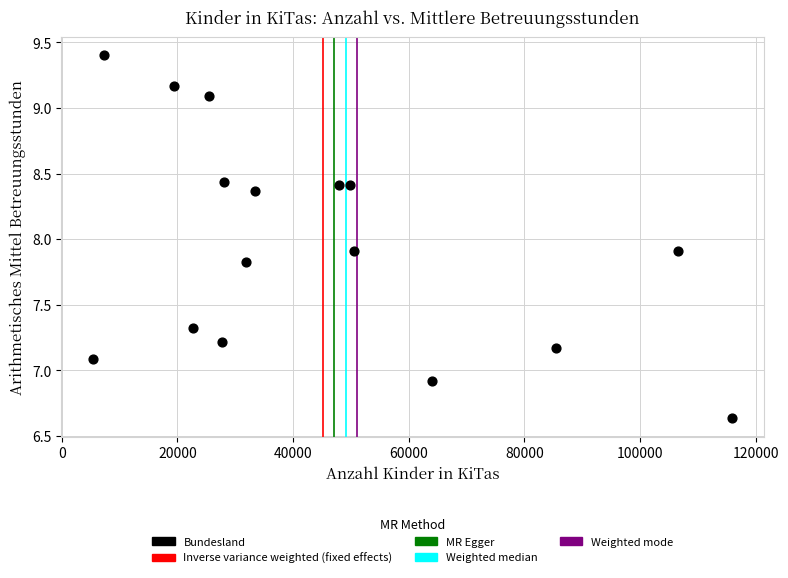

What is the range of X values (max minus min)?

110558.0